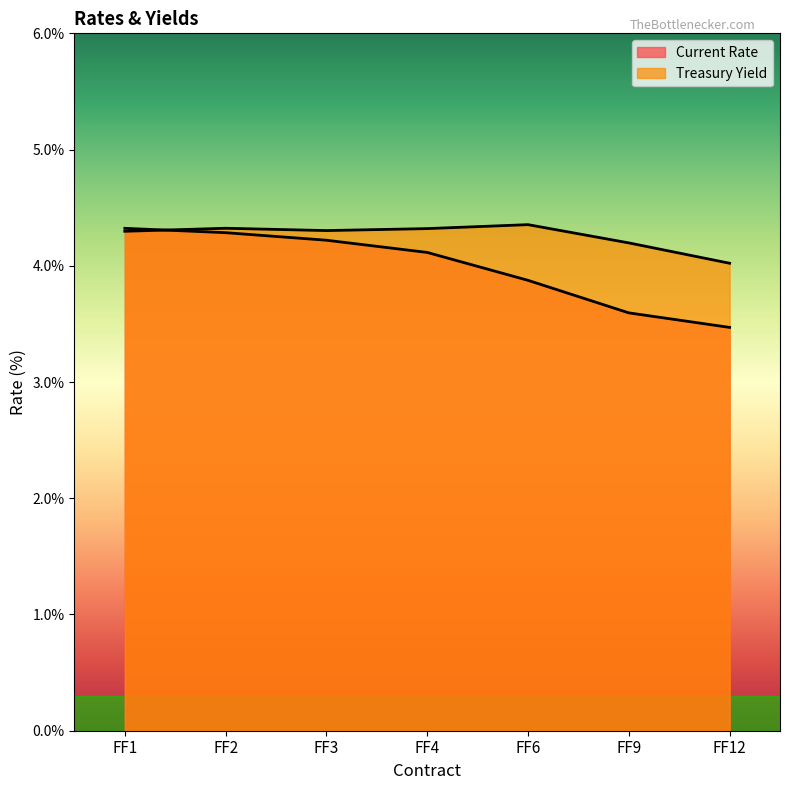

Reading left to right, list all the values displayed in this chart.

Current Rate: FF1=4.3	FF2=4.3	FF3=4.2	FF4=4.1	FF6=3.9	FF9=3.6	FF12=3.5
Treasury Yield: FF1=4.3	FF2=4.3	FF3=4.3	FF4=4.3	FF6=4.4	FF9=4.2	FF12=4.0